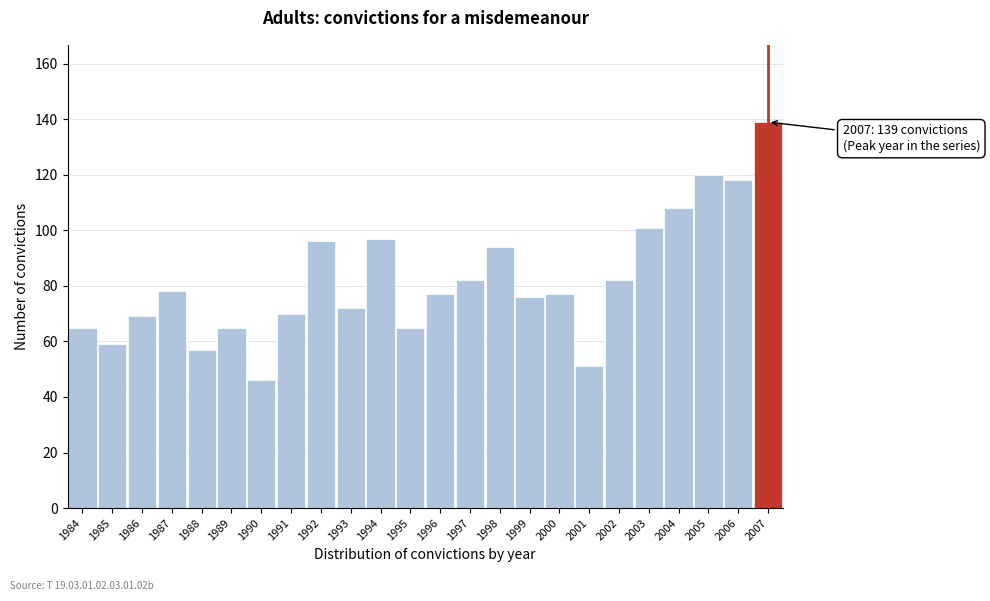

Reading right to left, what are all the values shown in this chart?

139	118	120	108	101	82	51	77	76	94	82	77	65	97	72	96	70	46	65	57	78	69	59	65